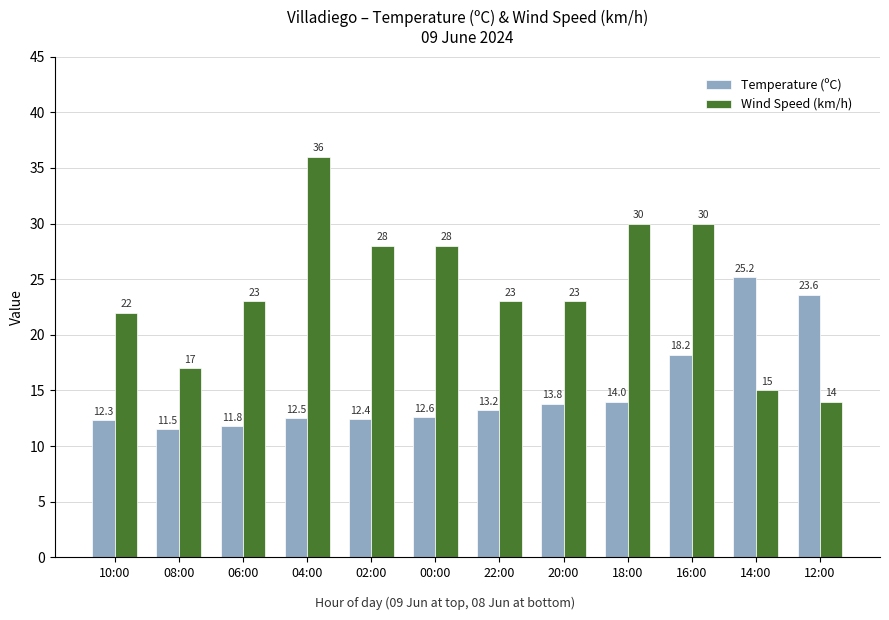

What are all the series names shown in the legend?

Temperature (ºC), Wind Speed (km/h)